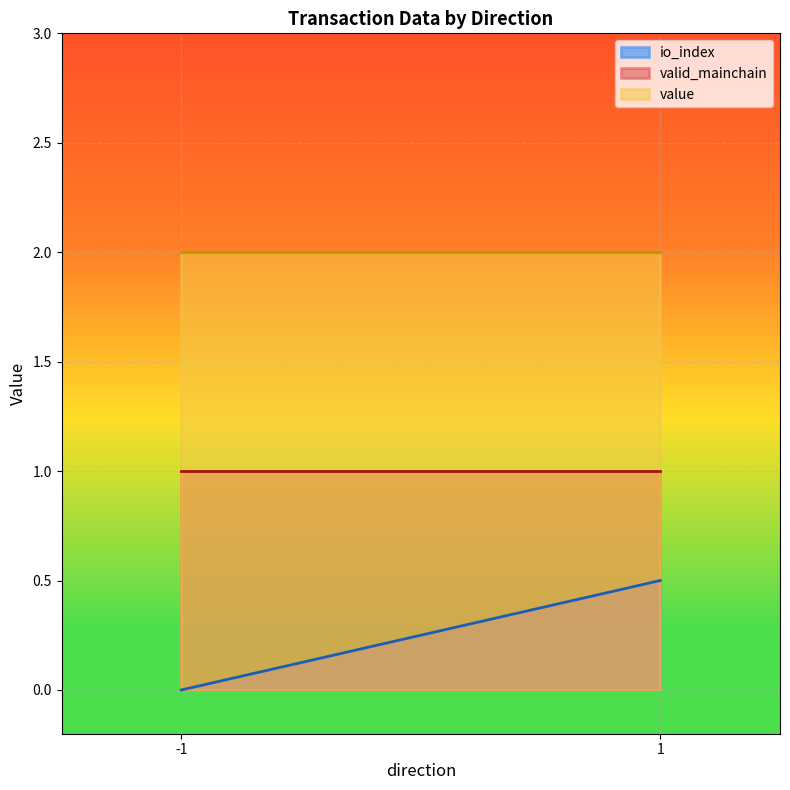

Which series has the largest range (max minus min)?

io_index